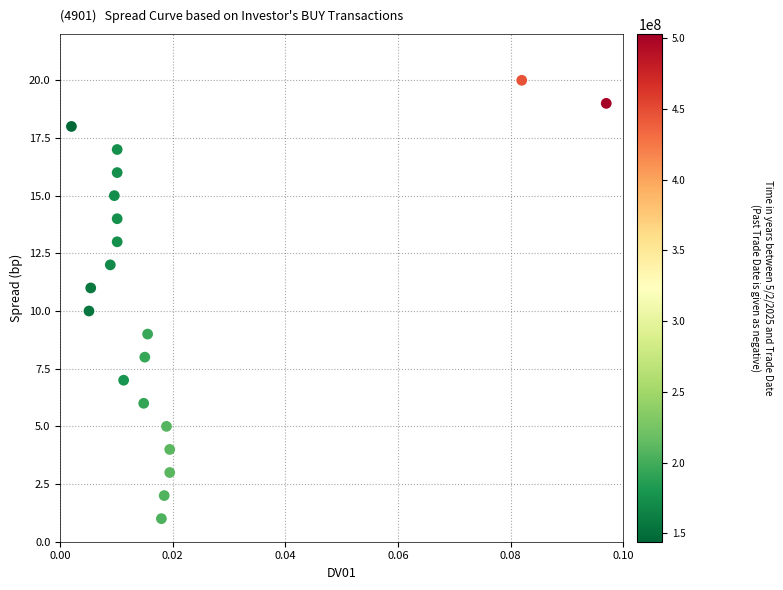

What is the range of Y values (max minus min)?

19